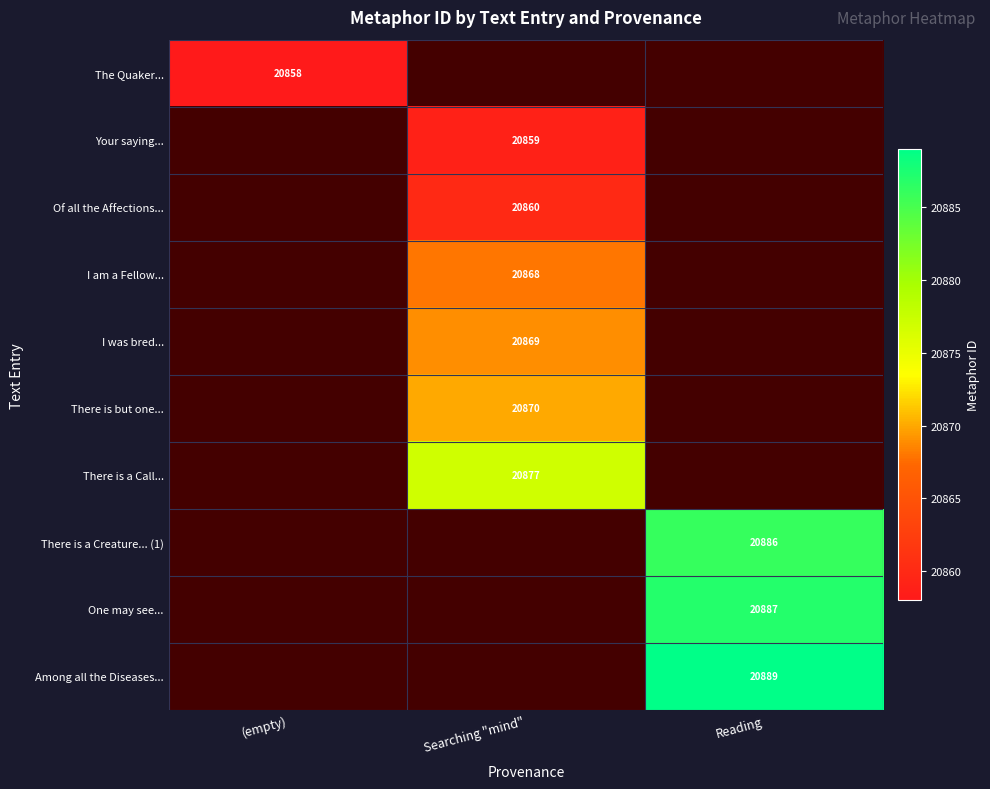

The Among all the Diseases... series shows 6828 at Reading. True or false?

False